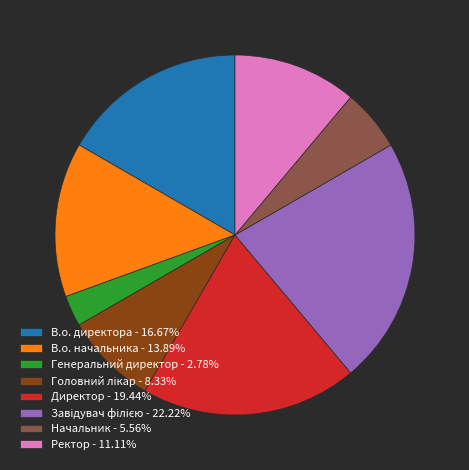

Is the sum of В.о. начальника - 13.89% and Генеральний директор - 2.78% greater than half?

No